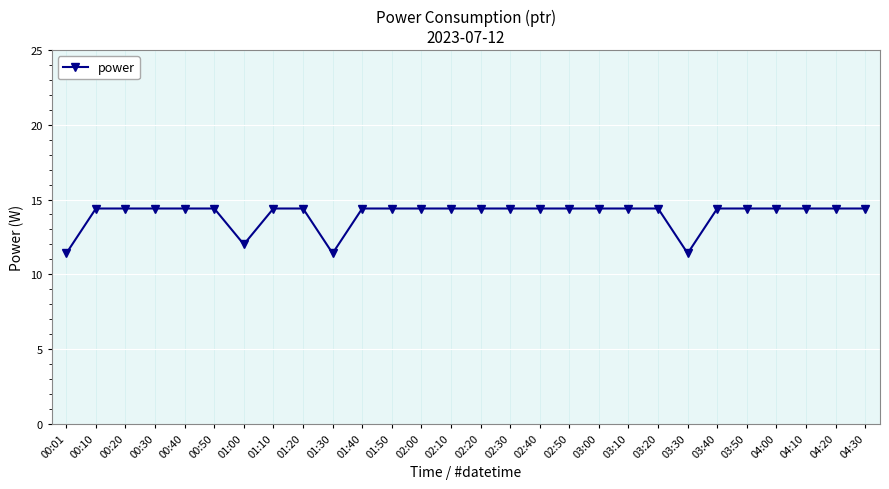

What is the greatest value displayed?

14.4